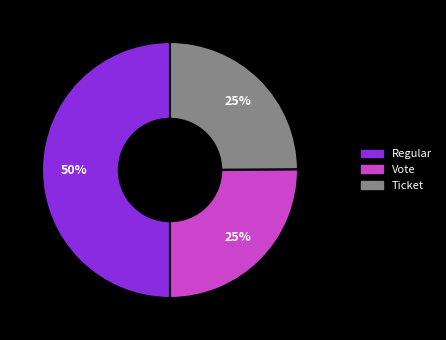

How many slices are in this pie chart?

3